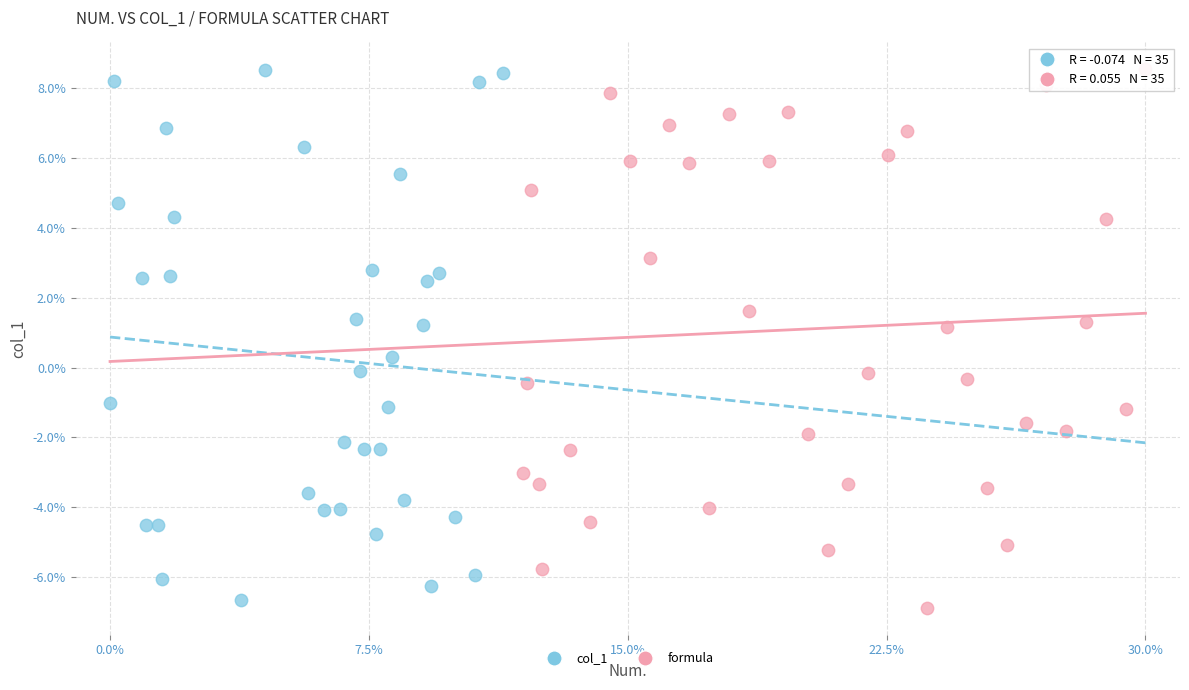

What are all the series names shown in the legend?

col_1, formula